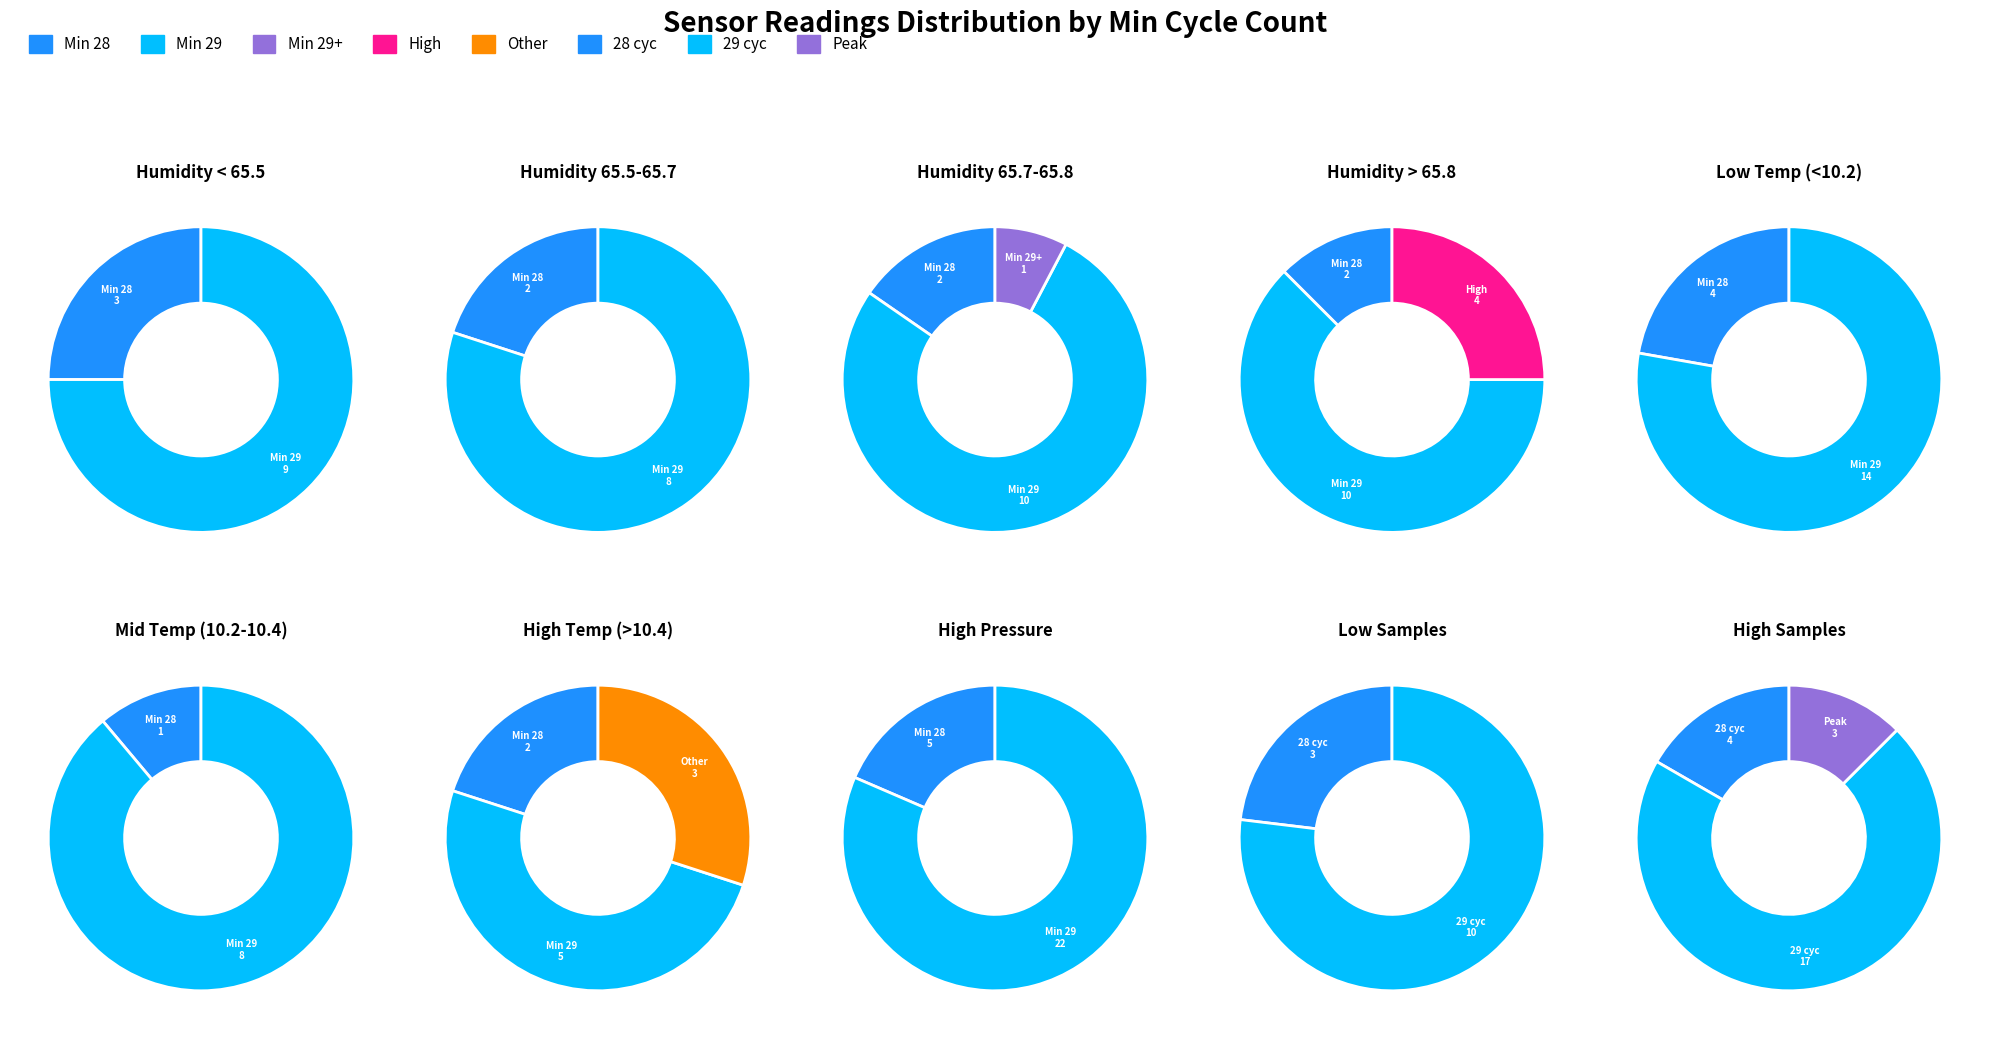

What percentage is NOT represented by 11?

97.5%